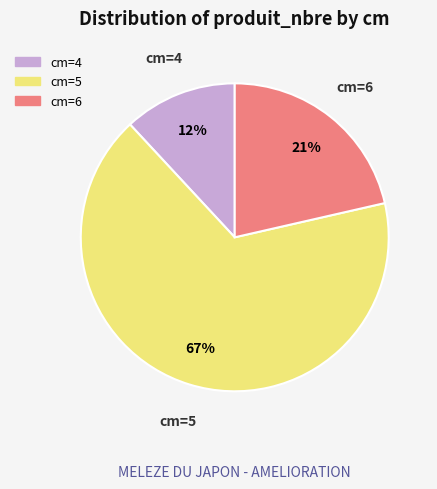

Between cm=6 and cm=5, which is larger?

cm=5